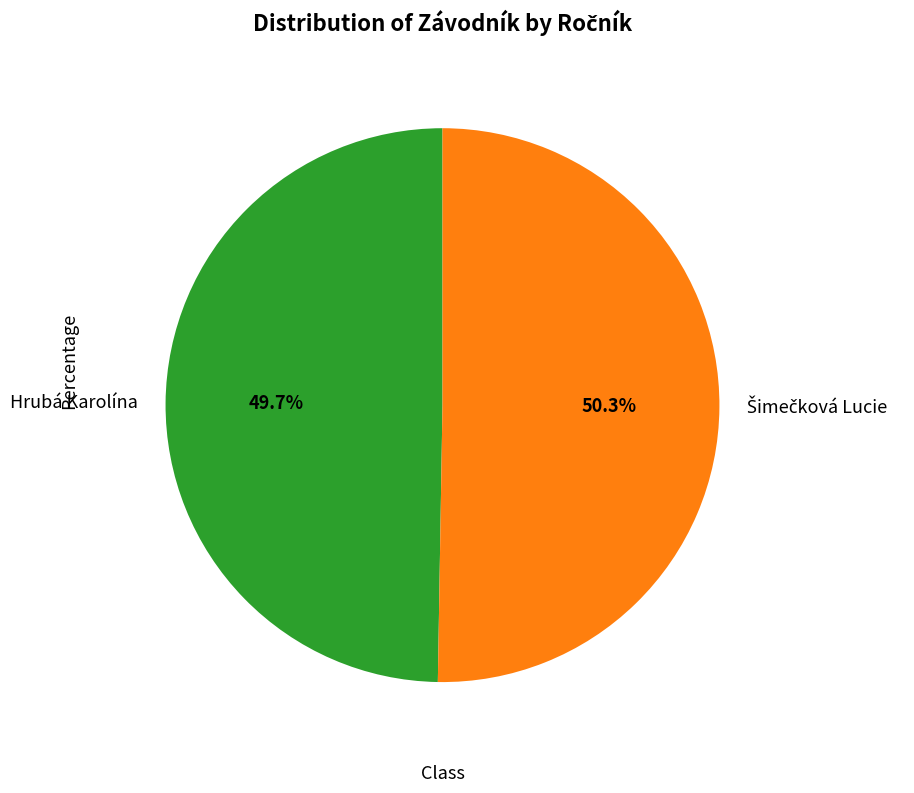

Which category has the smallest portion of the pie?

Hrubá Karolína